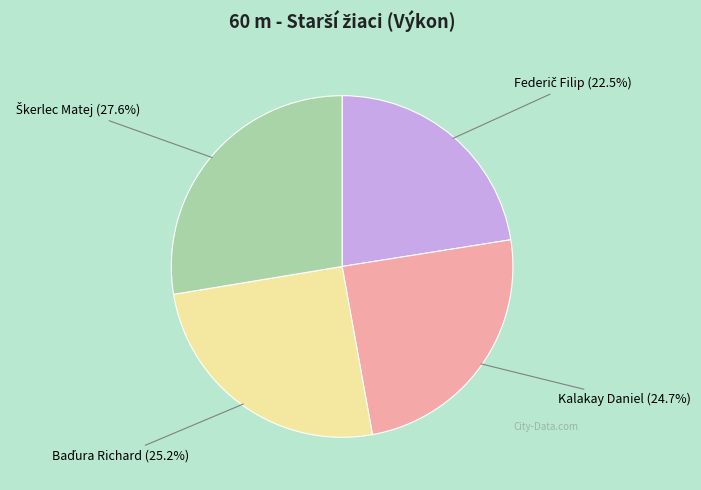

Is there a majority slice in this chart?

No